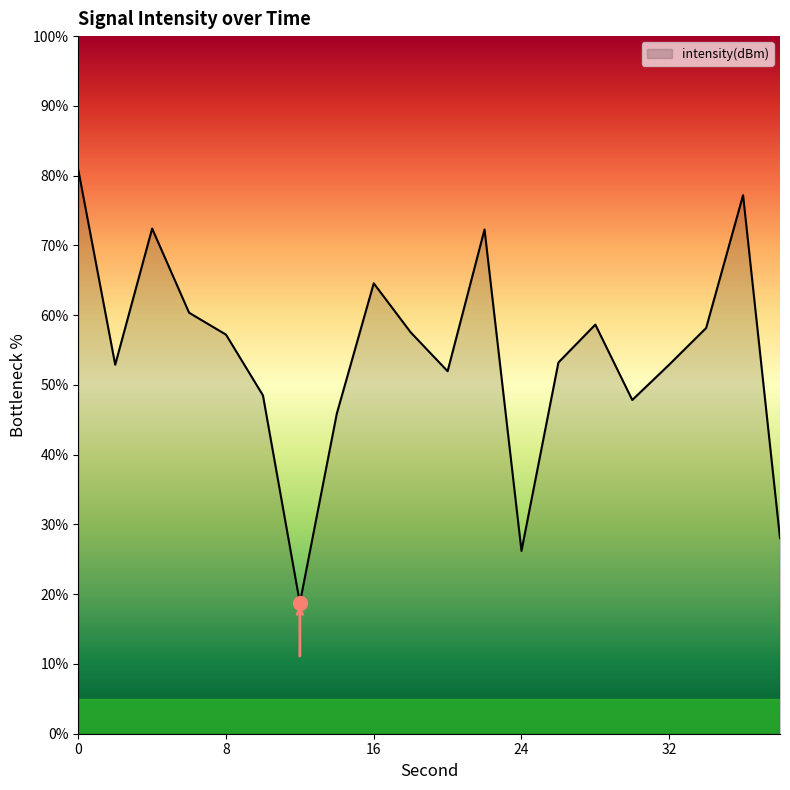

What is the difference between the maximum and minimum values?

62.1